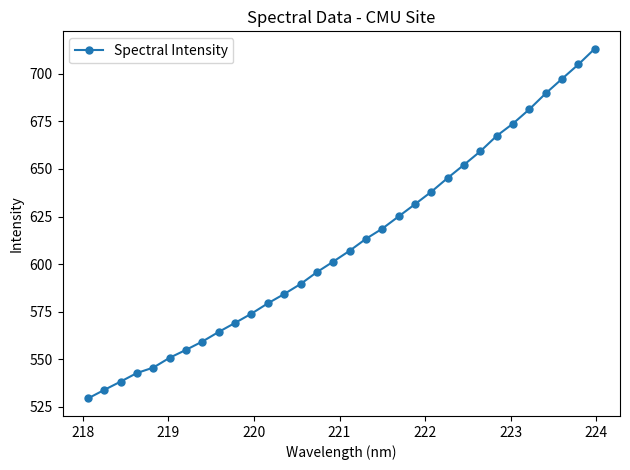

What is the difference between the second highest and second lowest values?

171.1